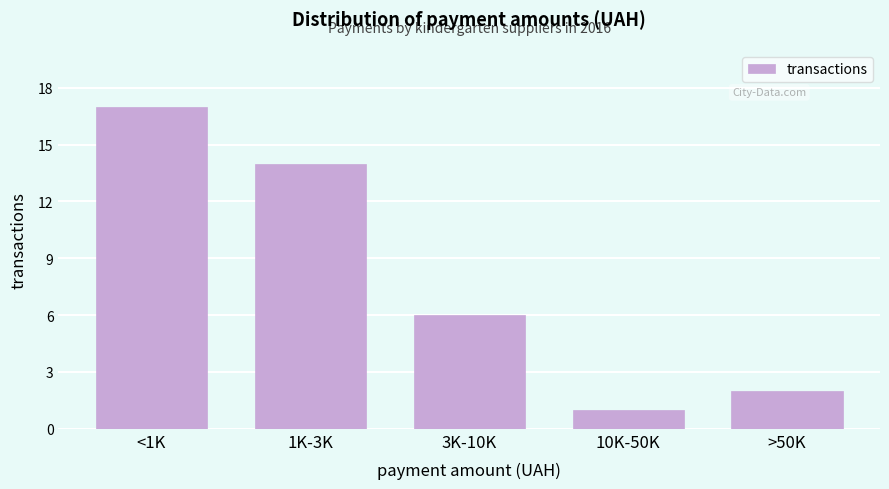

Reading right to left, extract all data points from this chart.

>50K=2	10K-50K=1	3K-10K=6	1K-3K=14	<1K=17